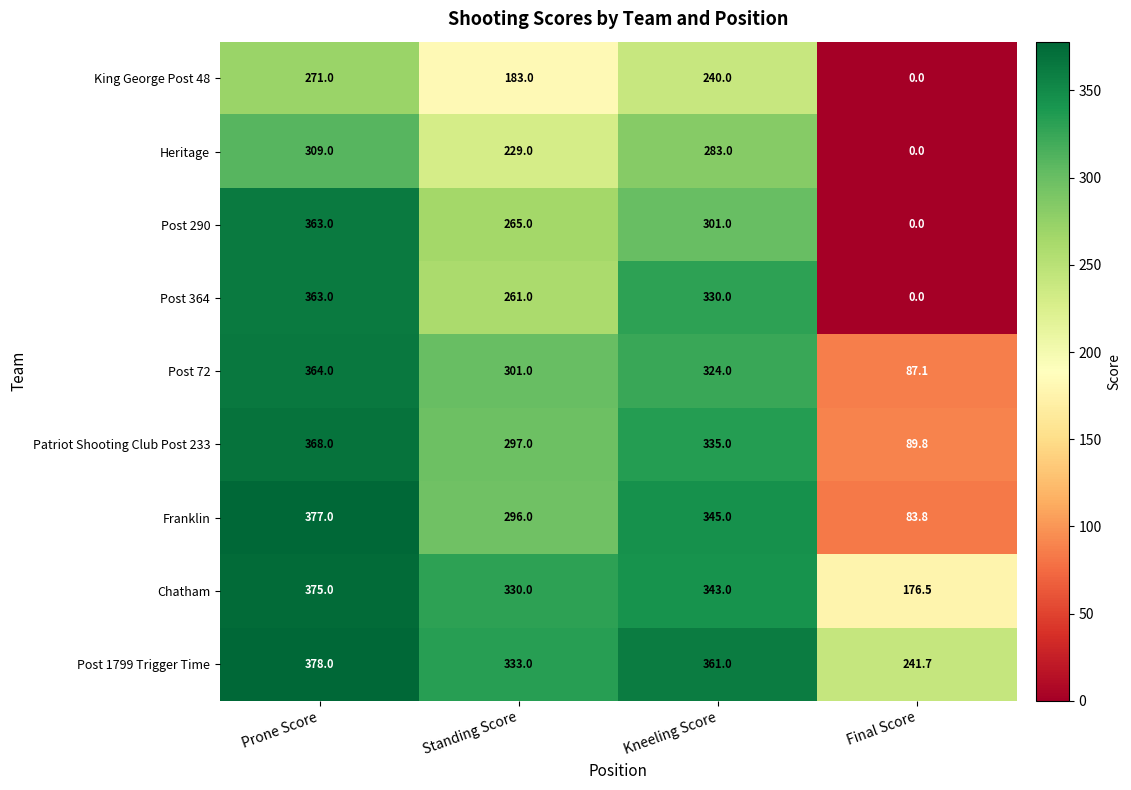

The Patriot Shooting Club Post 233 series shows 631.9 at Prone Score. True or false?

False